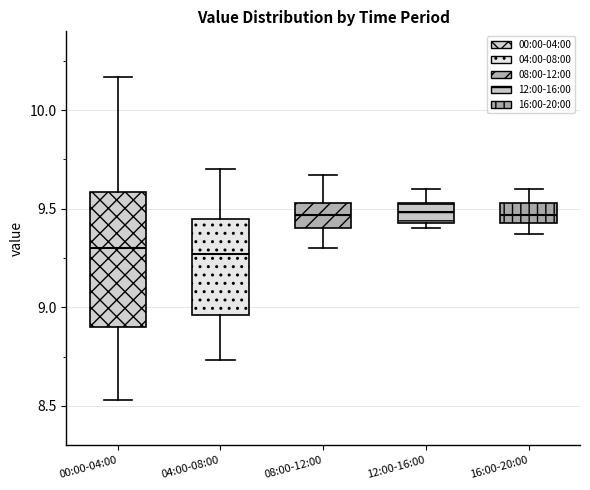

Reading left to right, transcribe this box plot: for each box, give where its median line is, the range the box spans, and where its two whiskers end, as read against the y-axis. The values are not printed on the chart, so give them approximately, as read against the axis.

00:00-04:00: median 9.30, box 8.90 to 9.60, whiskers 8.55 to 10.15
04:00-08:00: median 9.25, box 8.95 to 9.45, whiskers 8.75 to 9.70
08:00-12:00: median 9.45, box 9.40 to 9.55, whiskers 9.30 to 9.65
12:00-16:00: median 9.50, box 9.45 to 9.55, whiskers 9.40 to 9.60
16:00-20:00: median 9.45 (inside the box), box 9.45 to 9.55, whiskers 9.35 to 9.60